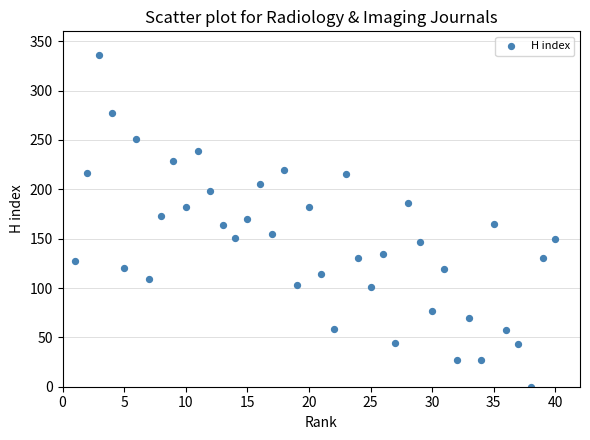

What is the range of X values (max minus min)?

39